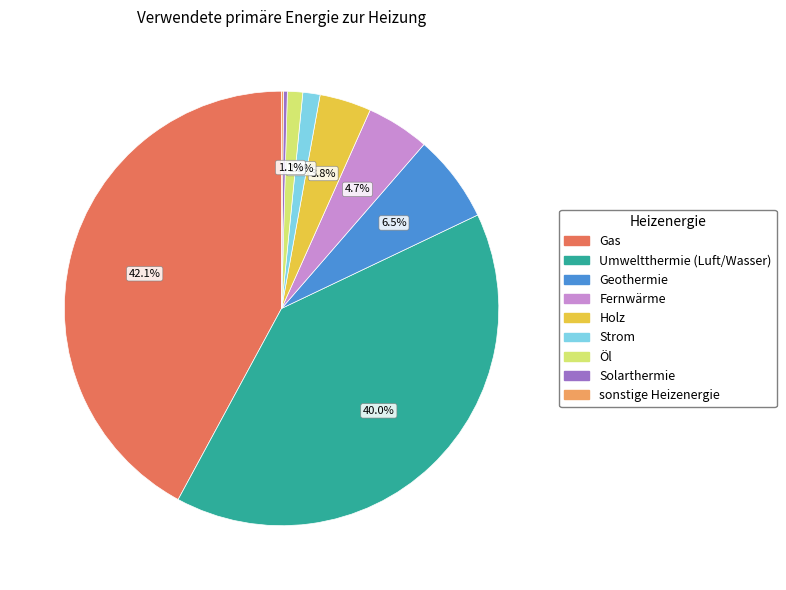

Is there a majority slice in this chart?

No